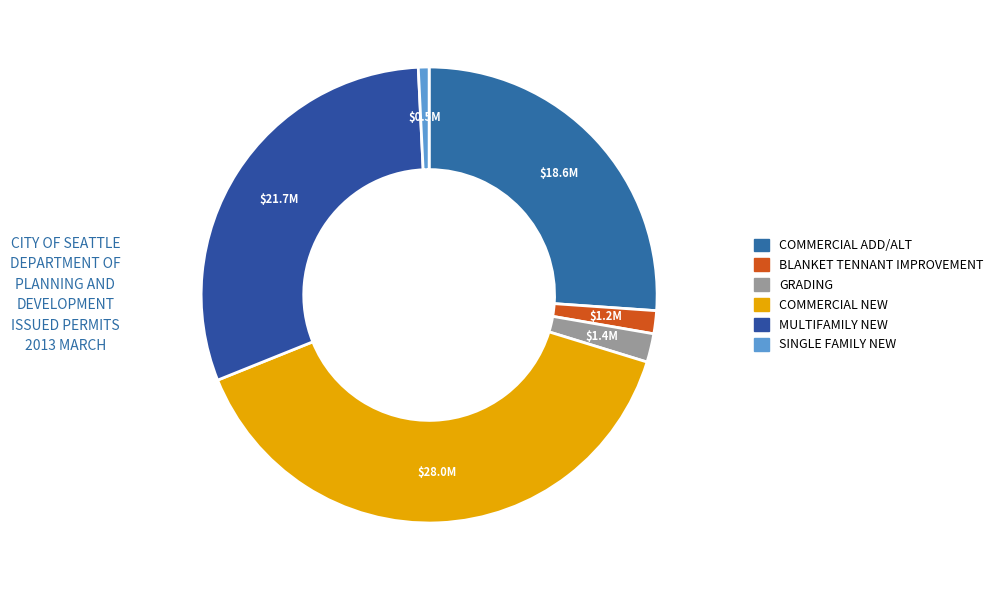

Is it true that GRADING is 12% of the pie?

False